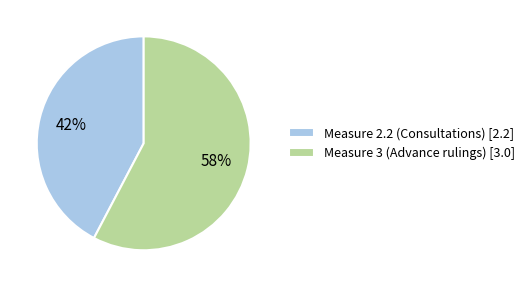

To the nearest percent, what is the average slice percentage?

50%